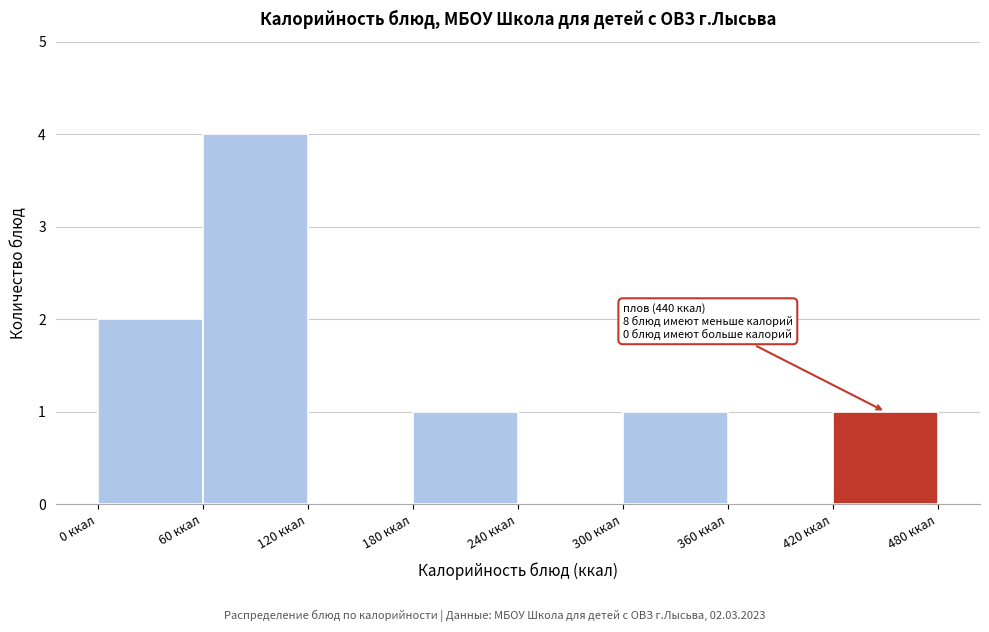

Which range on the x-axis has the tallest bar?

60 to 120